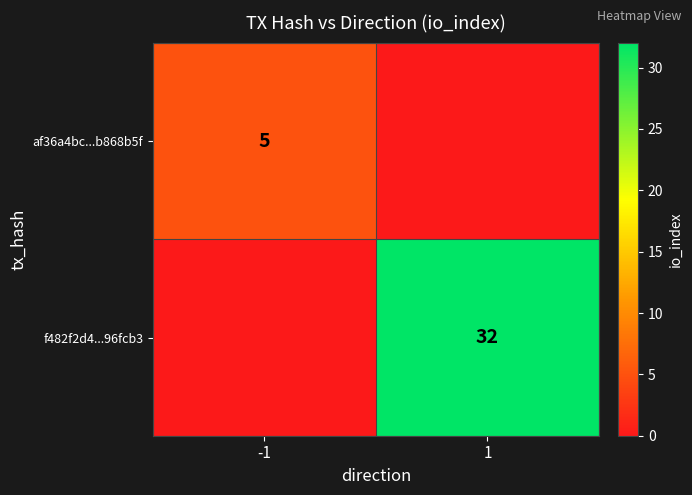

Is it true that f482f2d4...96fcb3 equals 32 at 1?

True